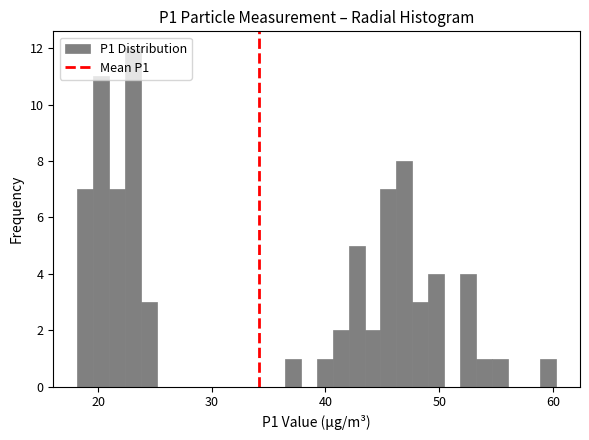

Around what value on the x-axis is the tallest bar? Give the approximate position of its centre, as read against the axis.

23